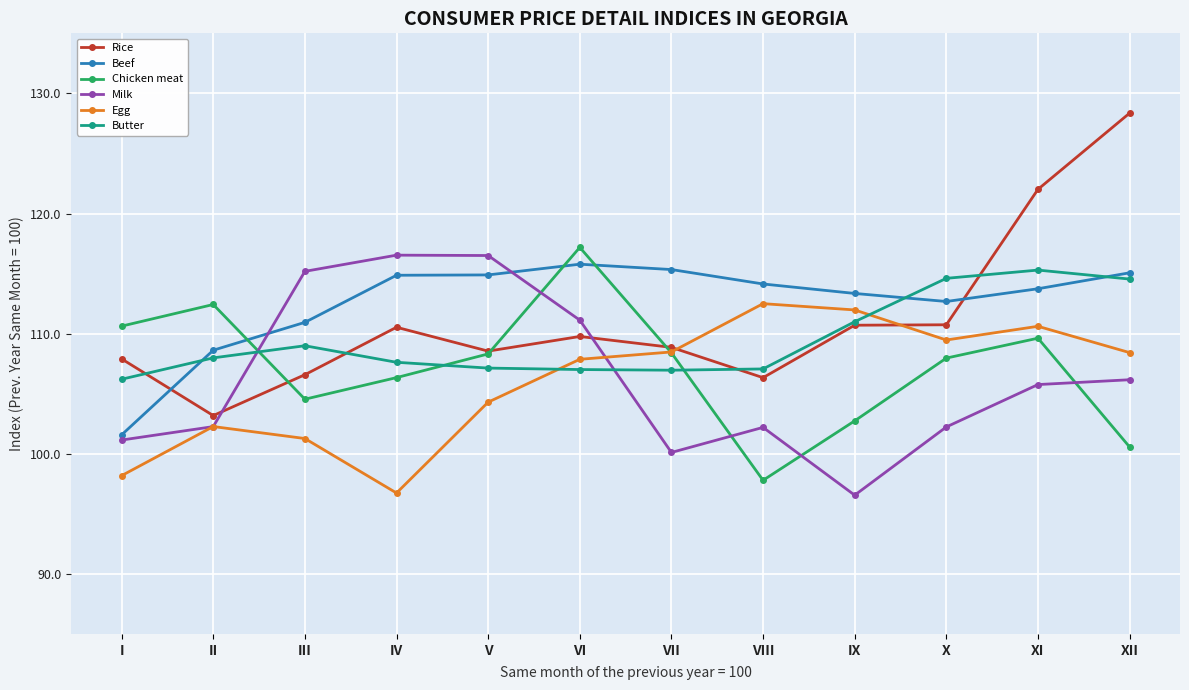

True or false: Chicken meat has more than 0 points higher than both neighbors.

True